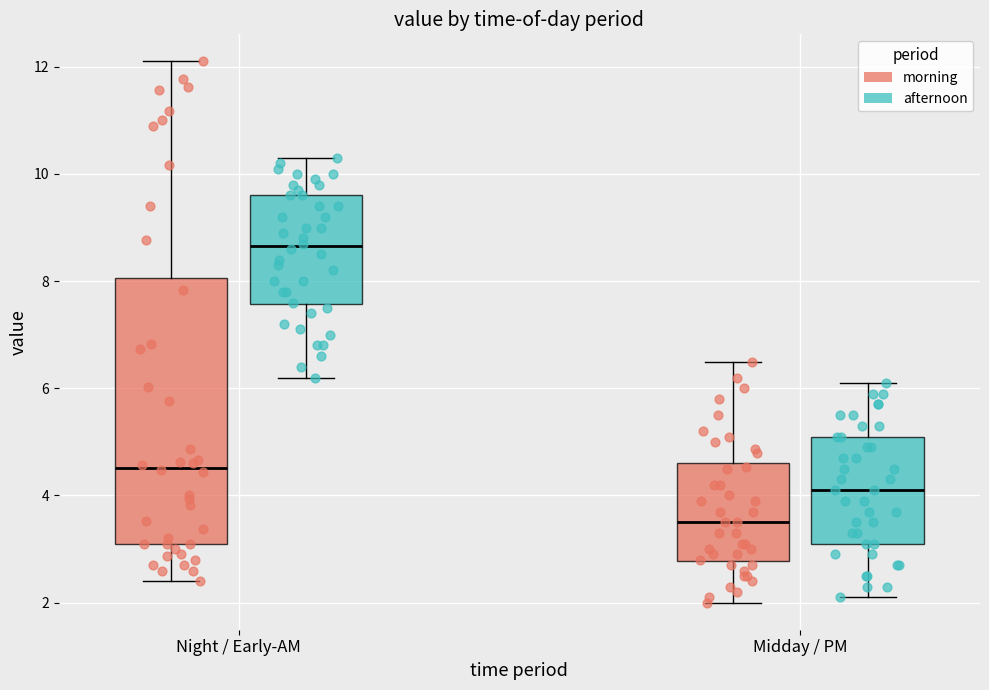

Which box's median line is the lowest?

Midday / PM (morning)